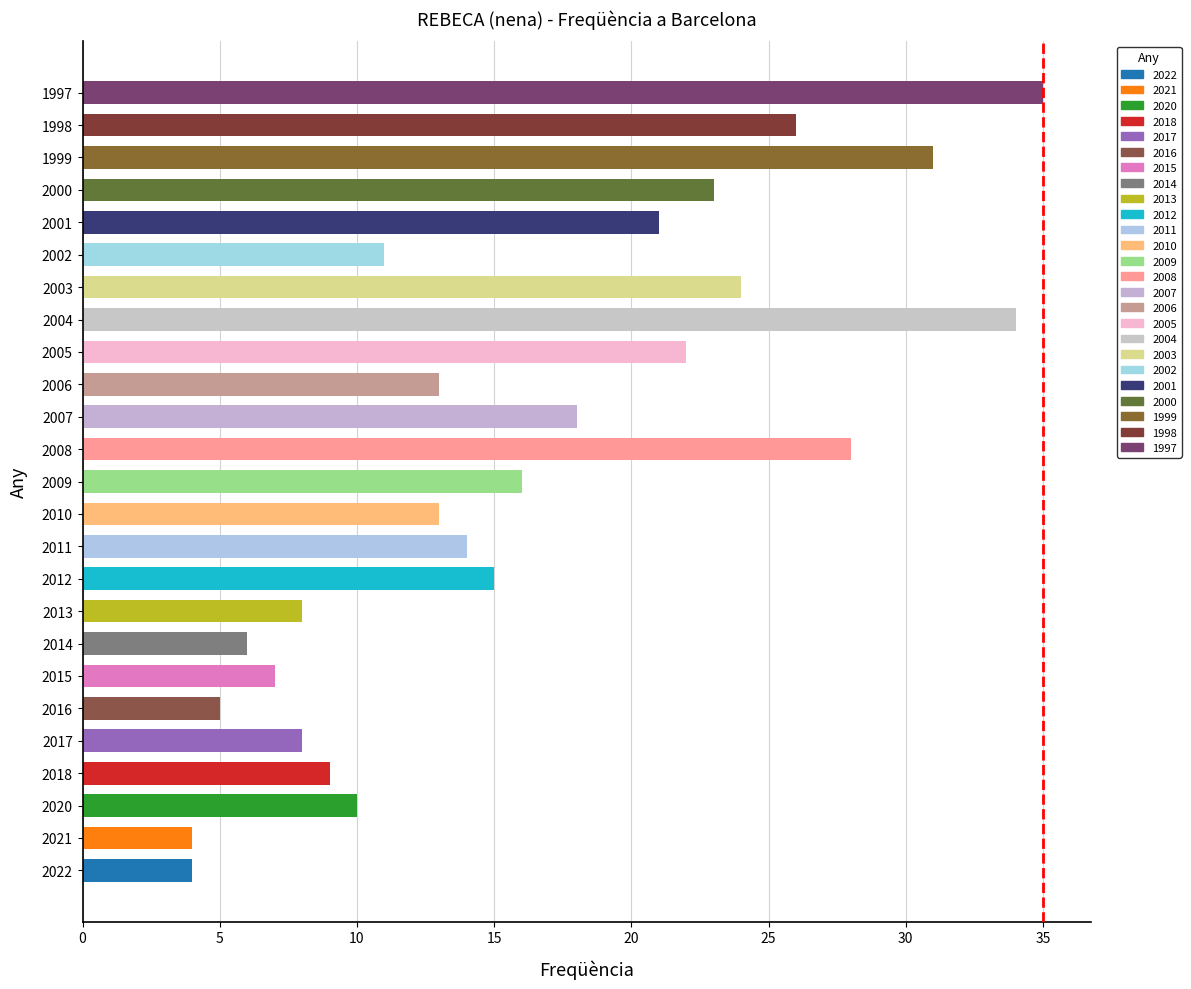

How many categories are shown in the chart?

25